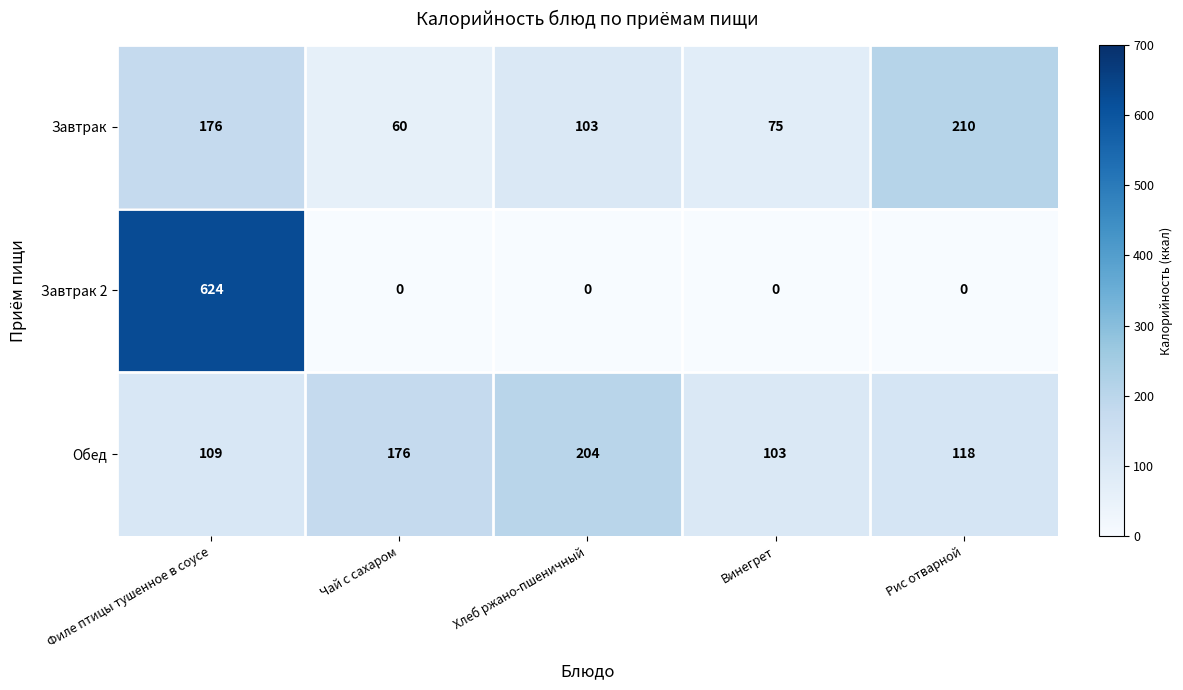

Which series has the largest range (max minus min)?

Завтрак 2